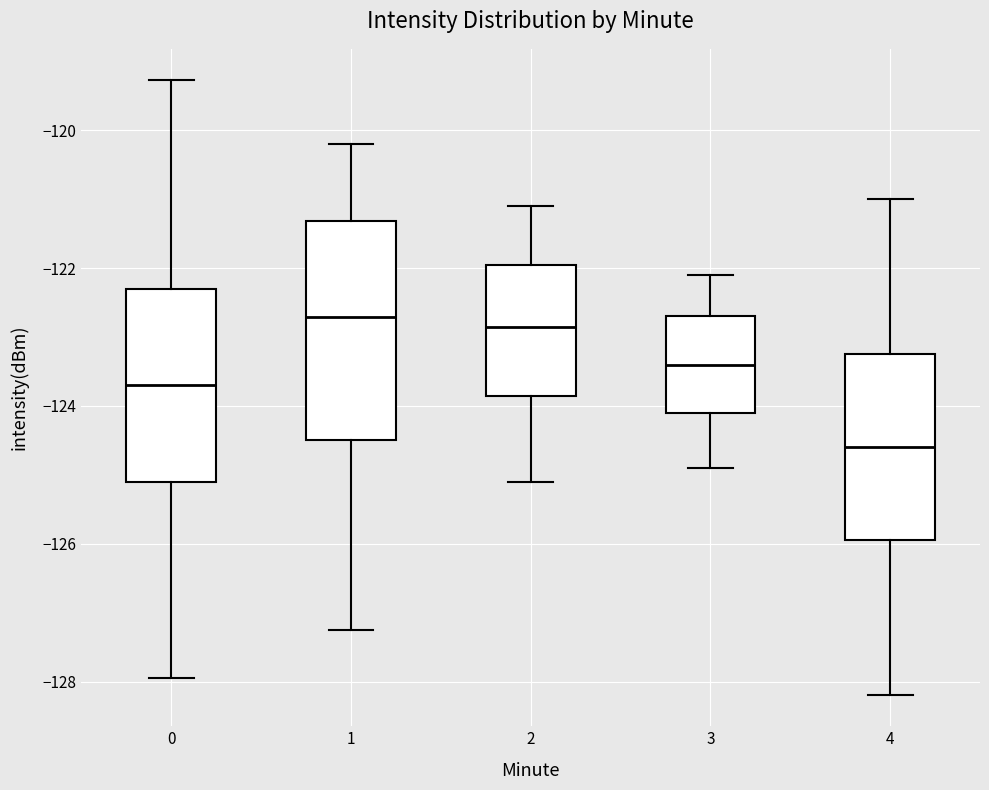

Comparing the boxes themselves (not the whiskers), which one is the tallest?

1